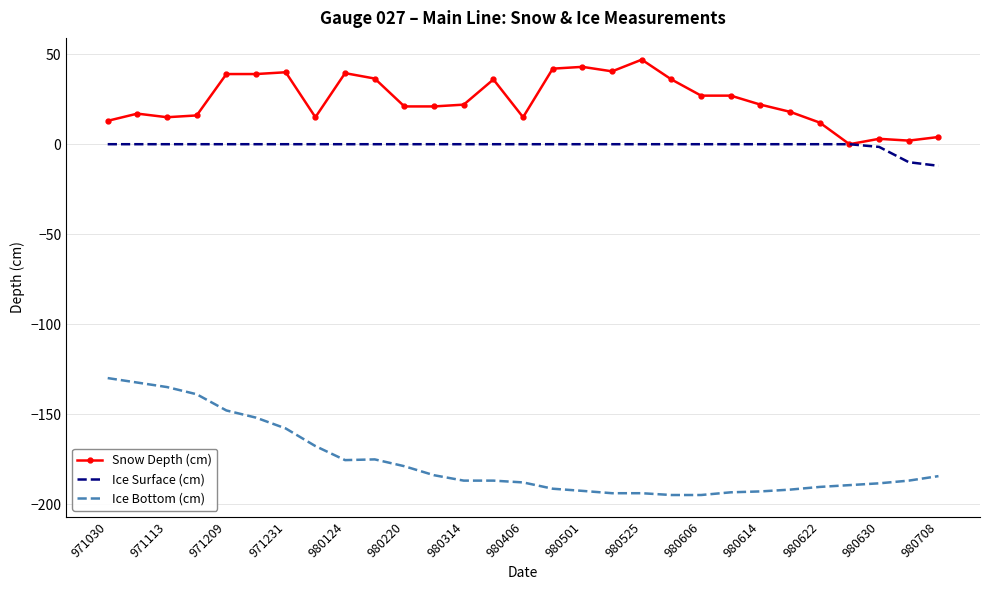

Rank the series by their maximum value, from lowest to highest.

Ice Bottom (cm), Ice Surface (cm), Snow Depth (cm)